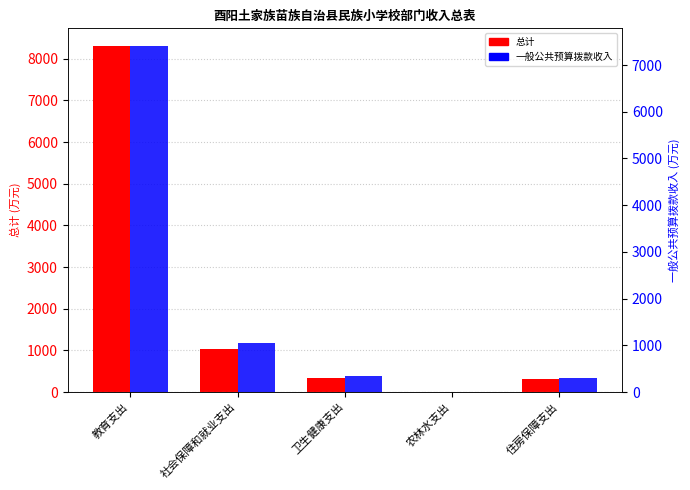

Which series changed the most between 教育支出 and 社会保障和就业支出?

总计